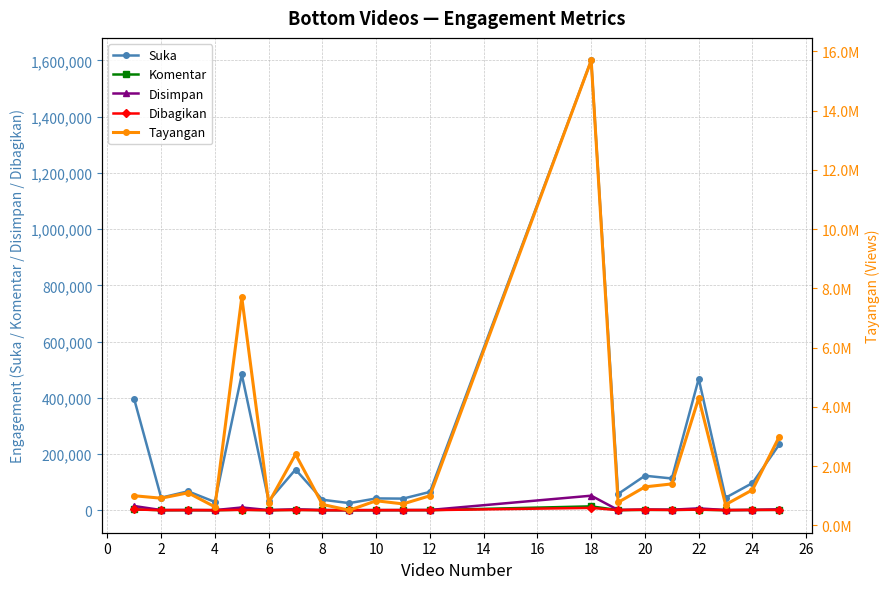

True or false: Suka has more than 2 points higher than both neighbors.

True